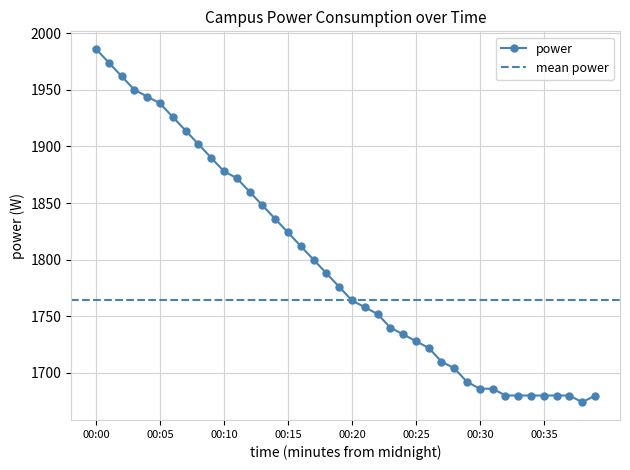

Rank the categories by value from lowest to highest.

00:38, 00:32, 00:33, 00:34, 00:35, 00:36, 00:37, 00:39, 00:30, 00:31, 00:29, 00:28, 00:27, 00:26, 00:25, 00:24, 00:23, 00:22, 00:21, 00:20, 00:19, 00:18, 00:17, 00:16, 00:15, 00:14, 00:13, 00:12, 00:11, 00:10, 00:09, 00:08, 00:07, 00:06, 00:05, 00:04, 00:03, 00:02, 00:01, 00:00